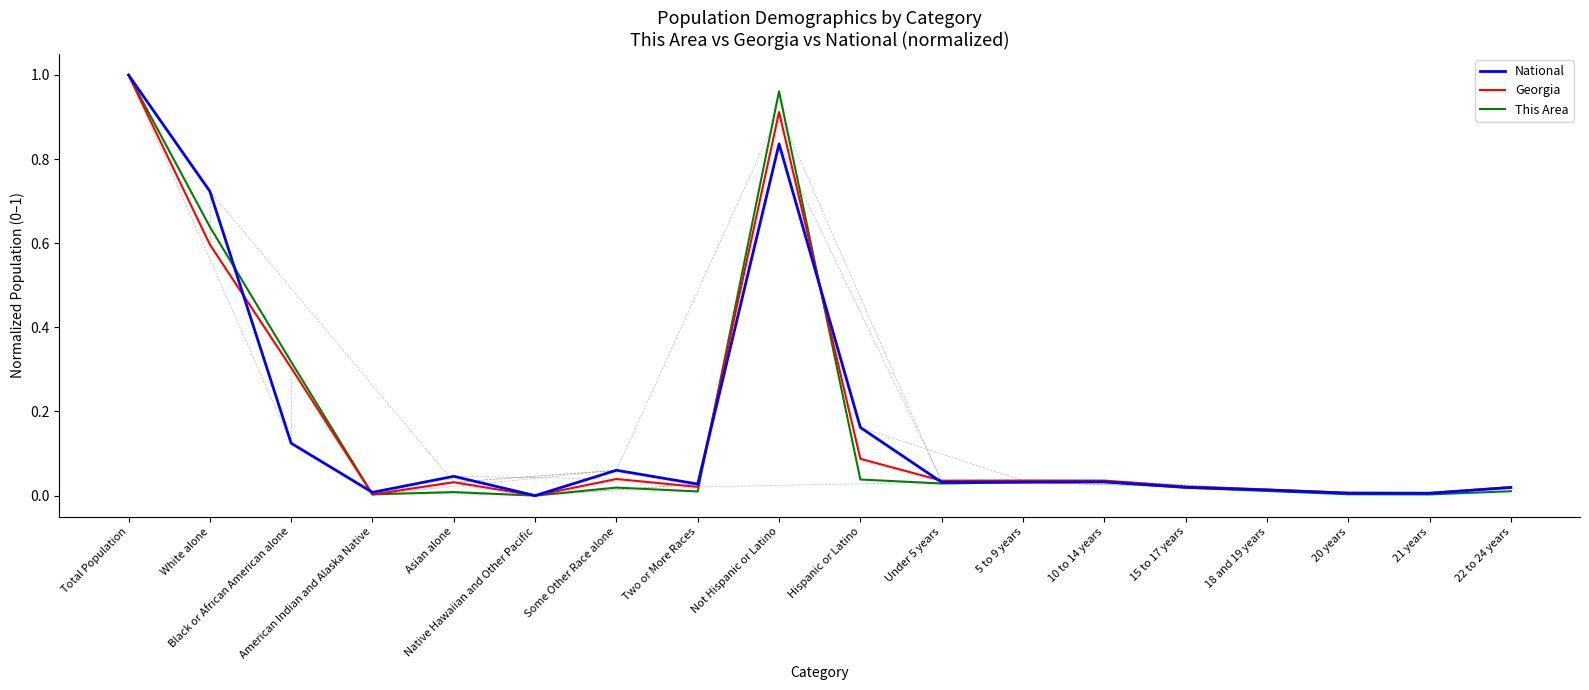

True or false: National has a value of 0.0 at Under 5 years.

True